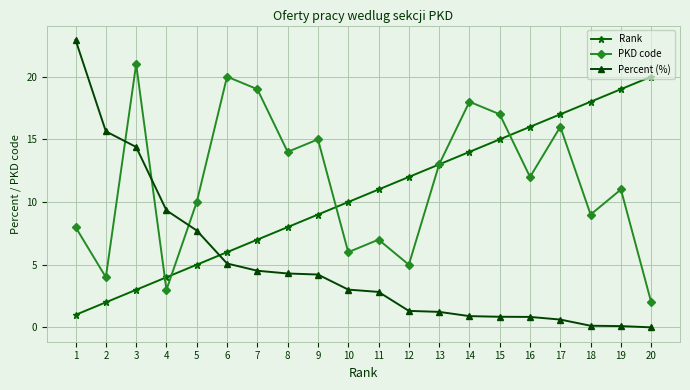

How many categories are shown in the chart?

20